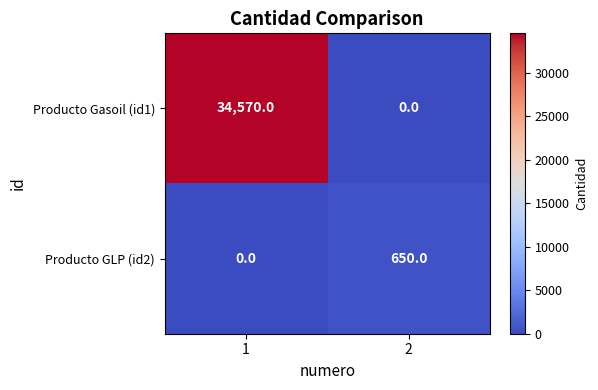

True or false: Producto GLP (id2) has a value of -393 at 1.

False